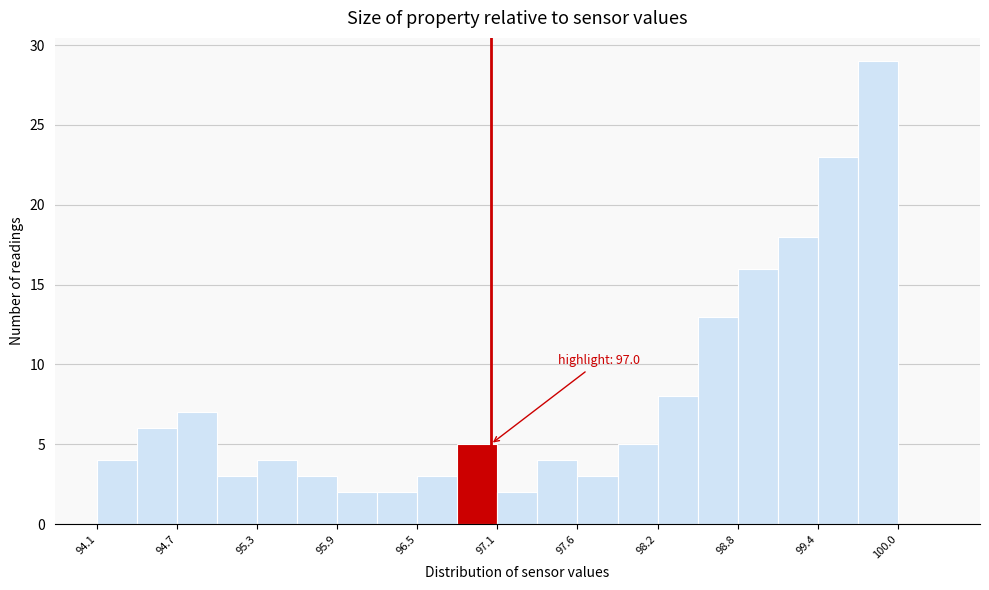

Around what value on the x-axis is the tallest bar? Give the approximate position of its centre, as read against the axis.

99.9